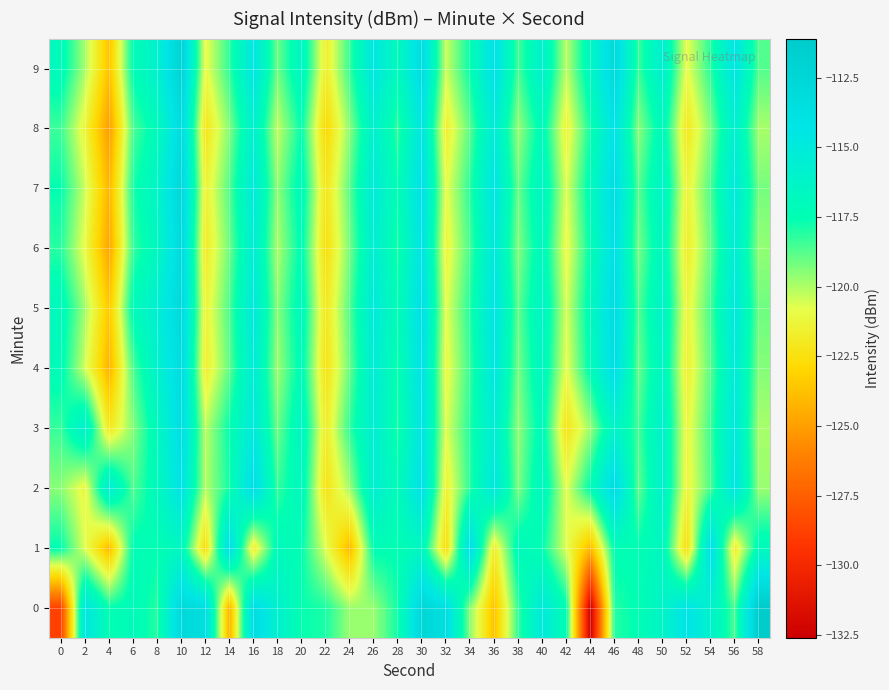

Which has a higher value, 32 or 26?

32